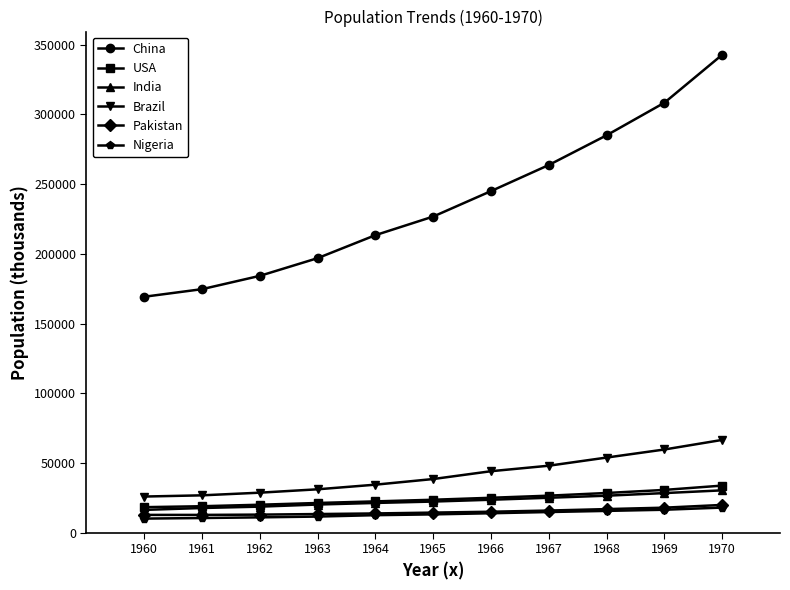

How many distinct data groups are displayed?

6